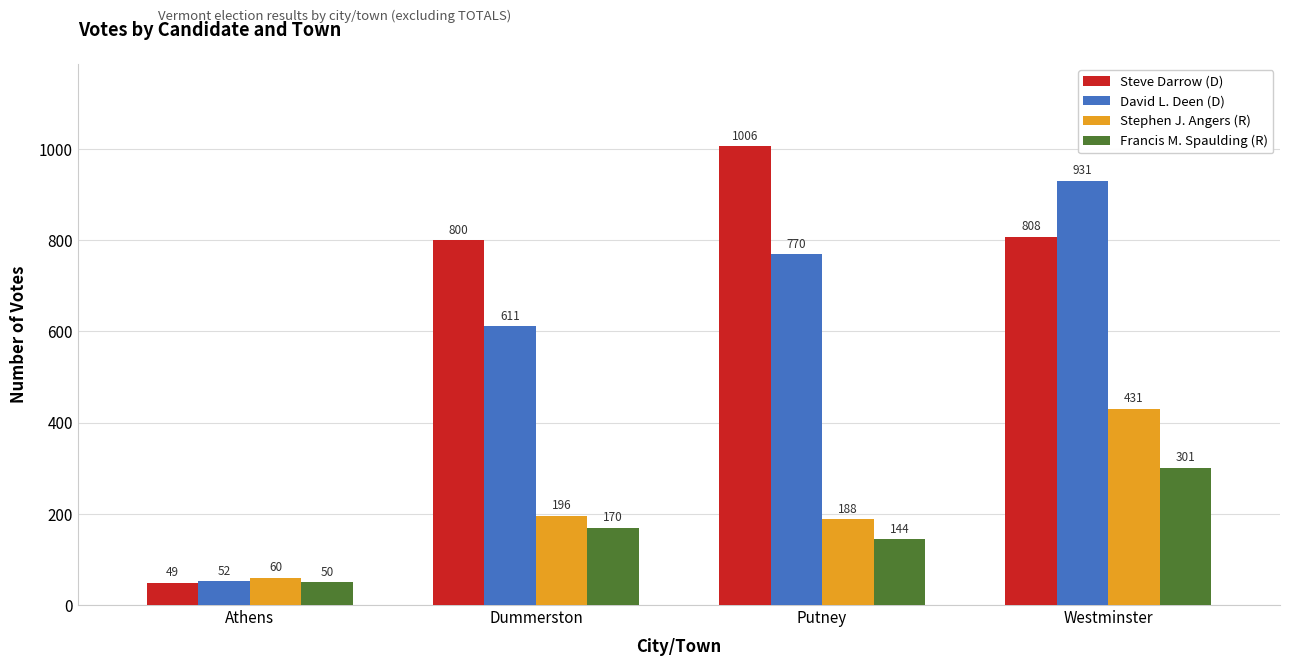

Reading right to left, extract all data points from this chart.

Steve Darrow (D): Westminster=808	Putney=1006	Dummerston=800	Athens=49
David L. Deen (D): Westminster=931	Putney=770	Dummerston=611	Athens=52
Stephen J. Angers (R): Westminster=431	Putney=188	Dummerston=196	Athens=60
Francis M. Spaulding (R): Westminster=301	Putney=144	Dummerston=170	Athens=50